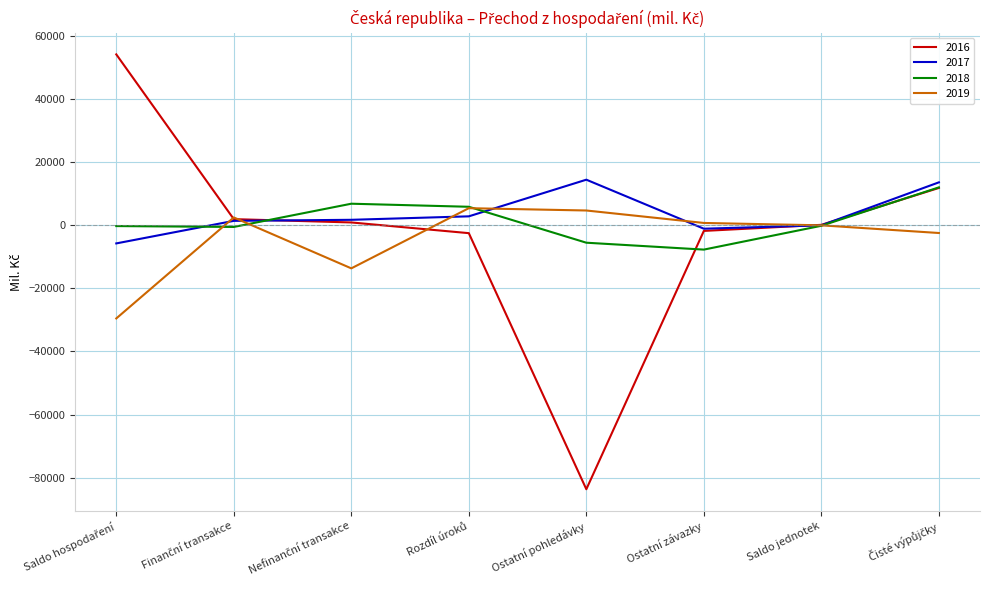

True or false: 2019 has more than 0 points higher than both neighbors.

True